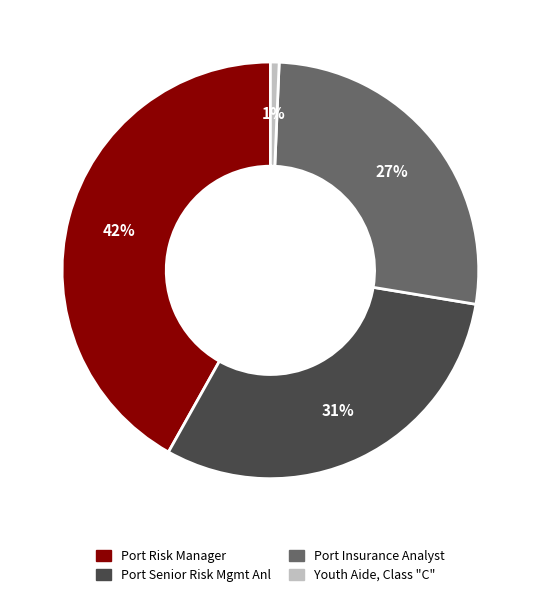

To the nearest percent, what is the average slice percentage?

25%